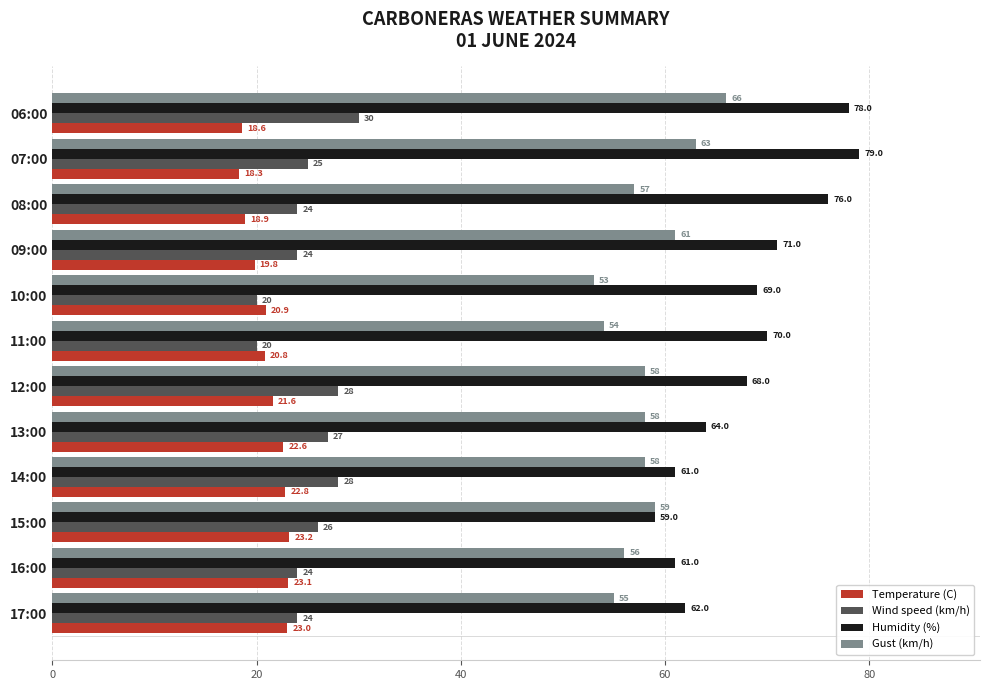

Rank the categories by Temperature (C) value from lowest to highest.

07:00, 06:00, 08:00, 09:00, 11:00, 10:00, 12:00, 13:00, 14:00, 17:00, 16:00, 15:00